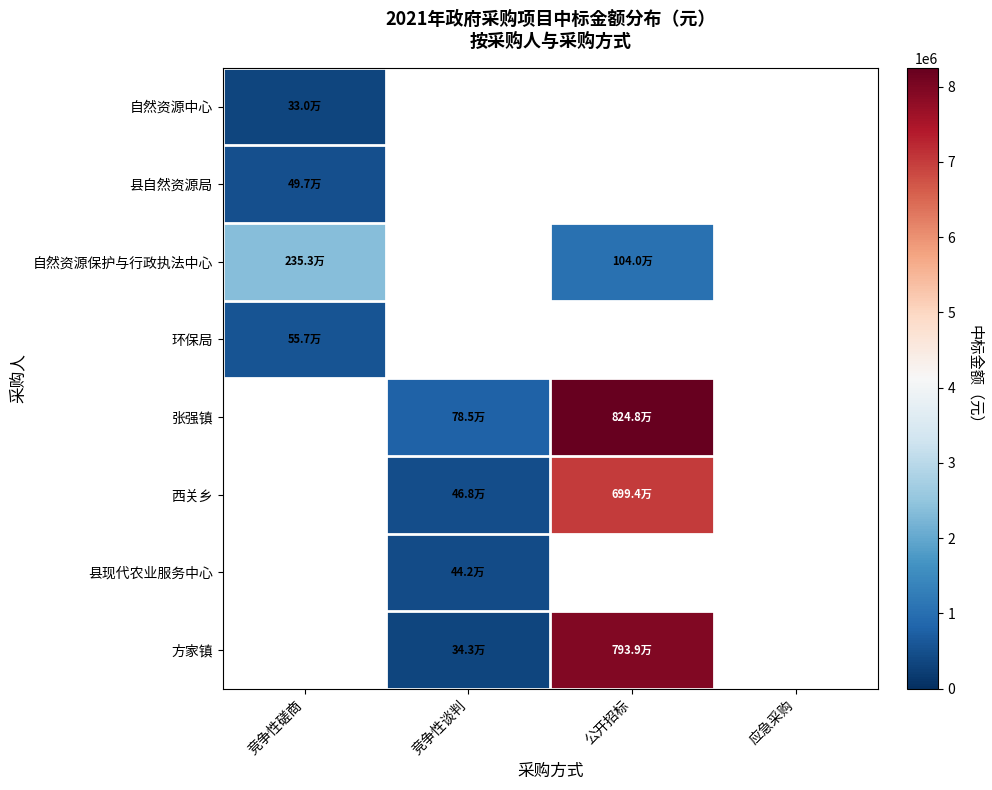

What is the minimum value for 环保局?

557000.0